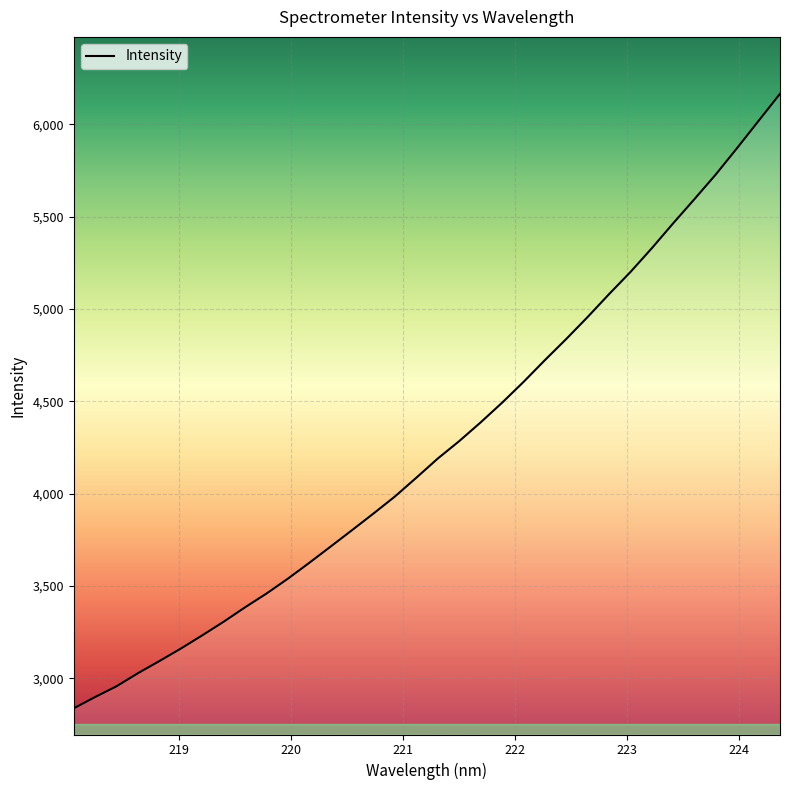

What is the minimum value shown in the chart?

2838.0